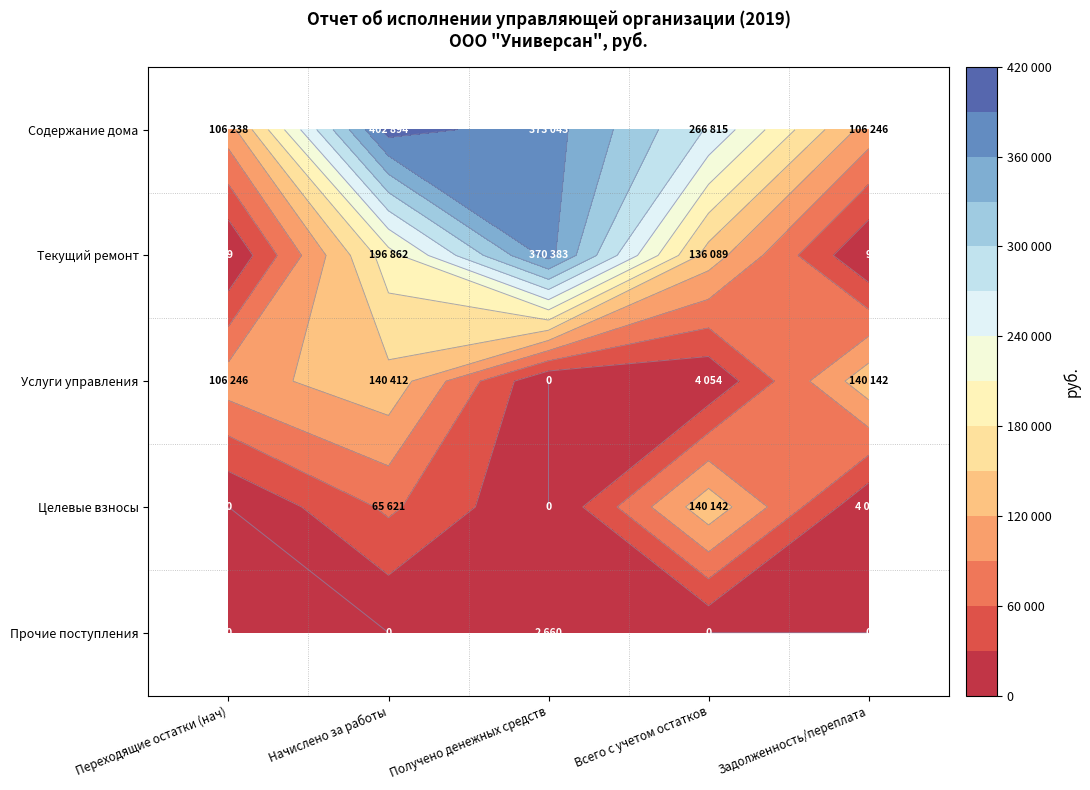

What is the sum of all Прочие поступления values?

2659.6